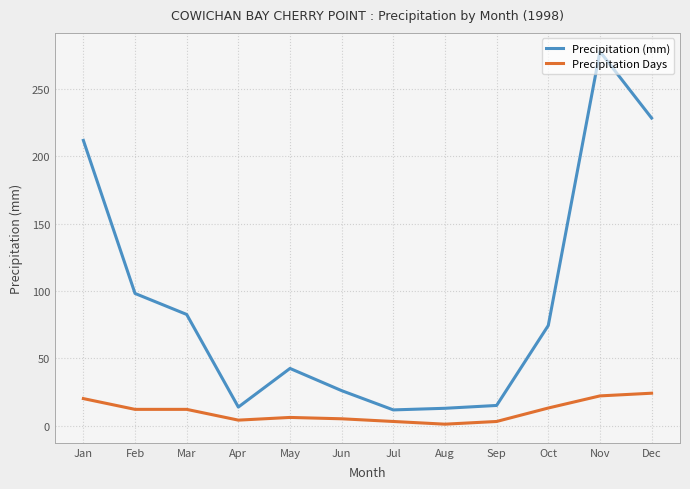

True or false: Precipitation Days has a value of 6.0 at May.

True